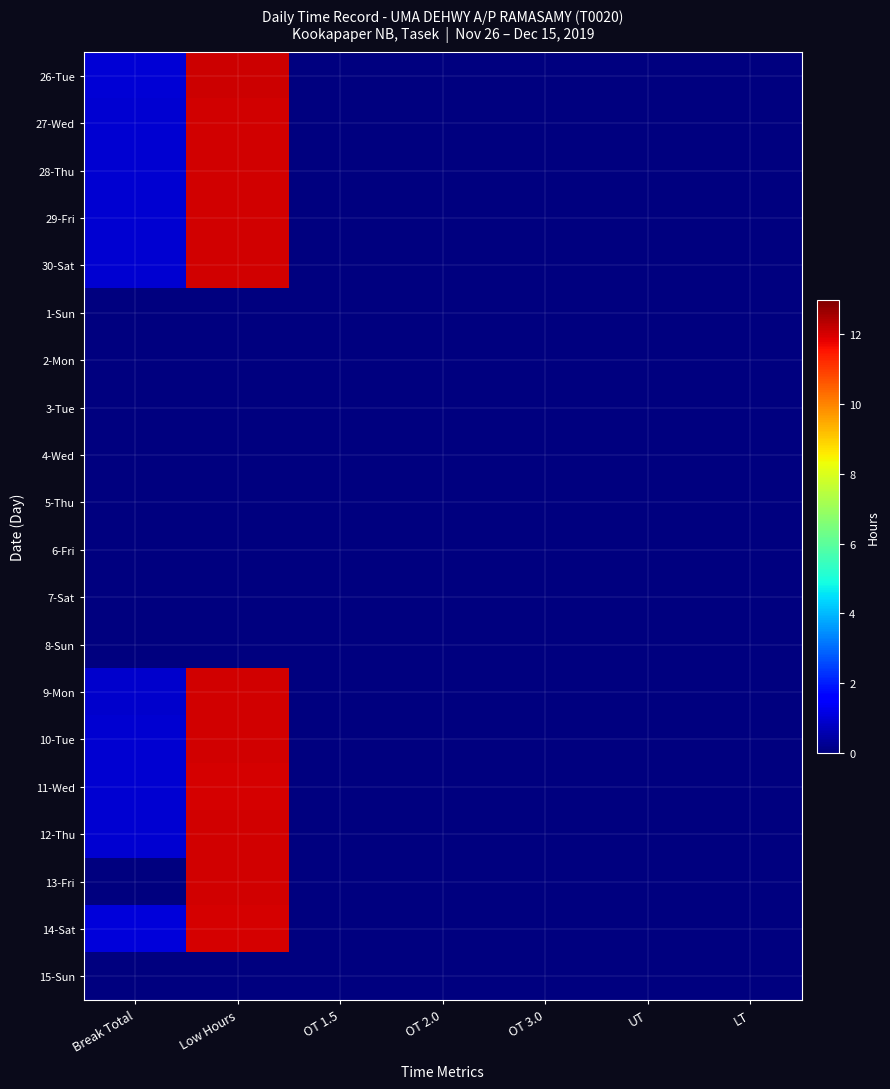

How many distinct data groups are displayed?

20